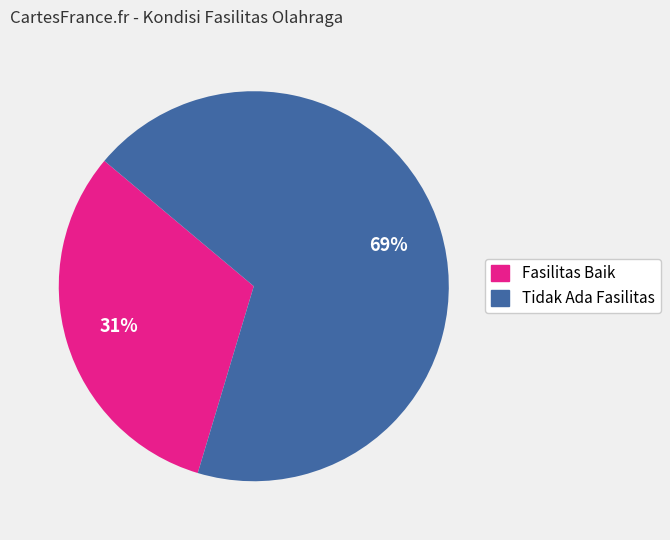

To the nearest percent, what is the average slice percentage?

50%